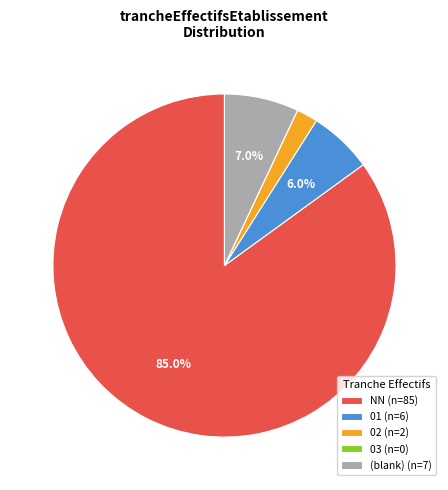

Is there any slice that represents more than half of the pie?

Yes